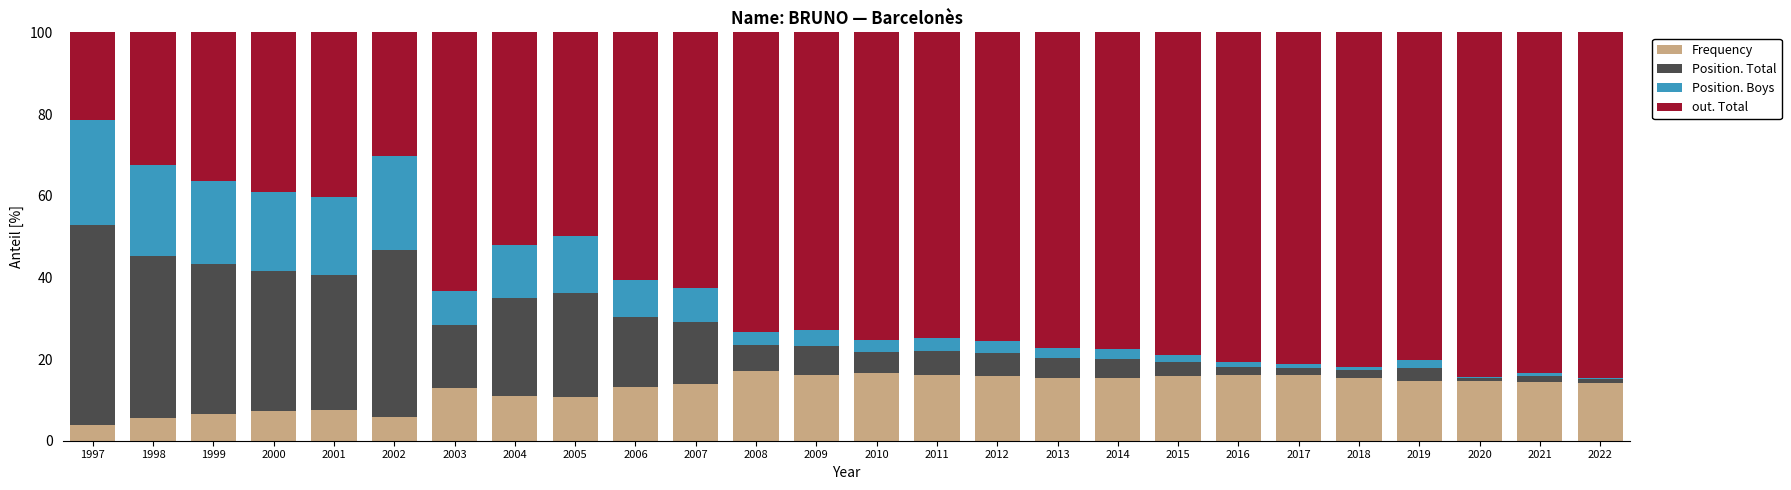

What is the maximum value for Frequency?

17.0